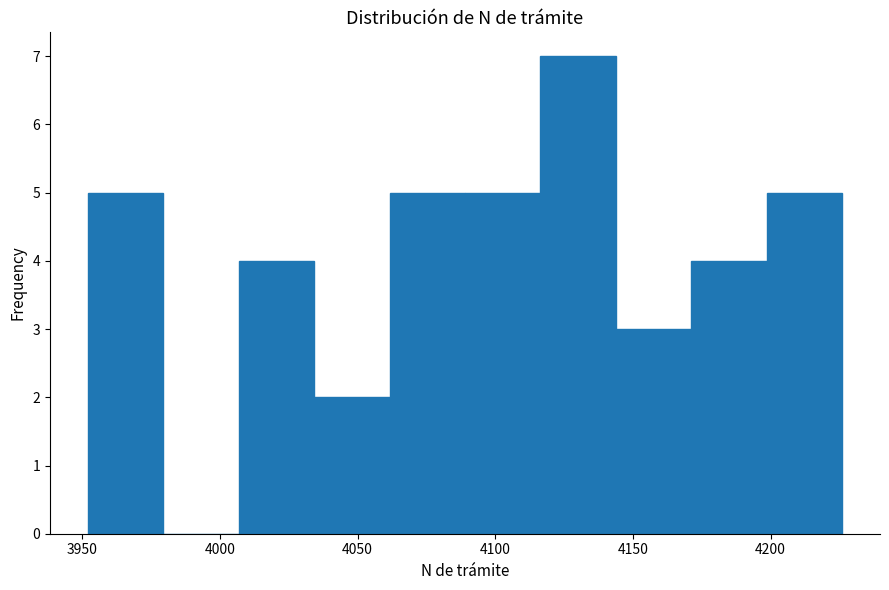

What is the height of the bar covering 3950 to 3980 on the x-axis? Neither the bar edges nor the heights are printed on the chart, so give them approximately, as read against the axes.

5